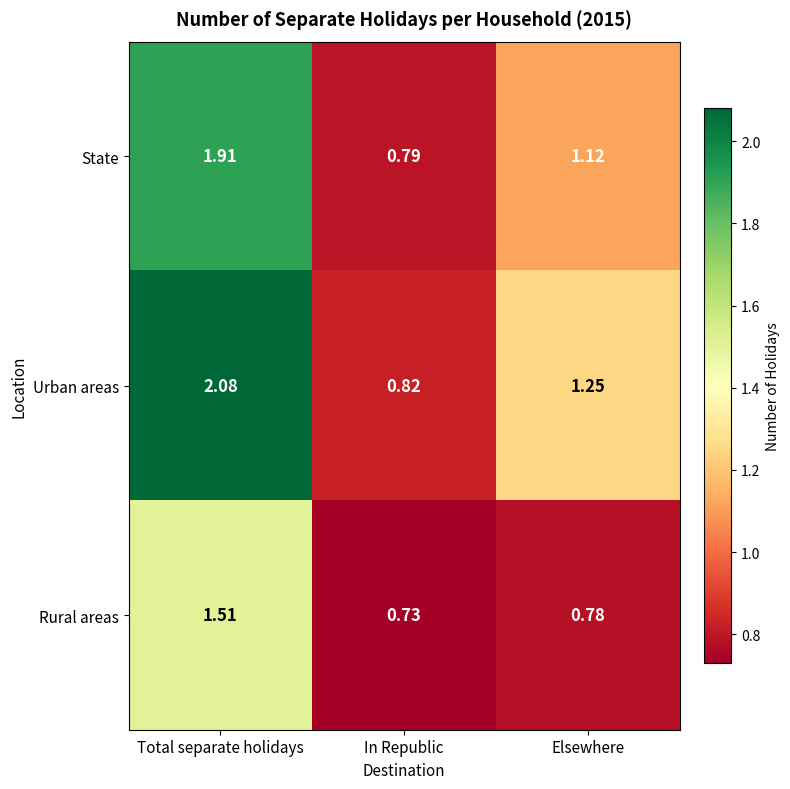

Is the value of Rural areas at Elsewhere greater than the value of Urban areas at In Republic?

No